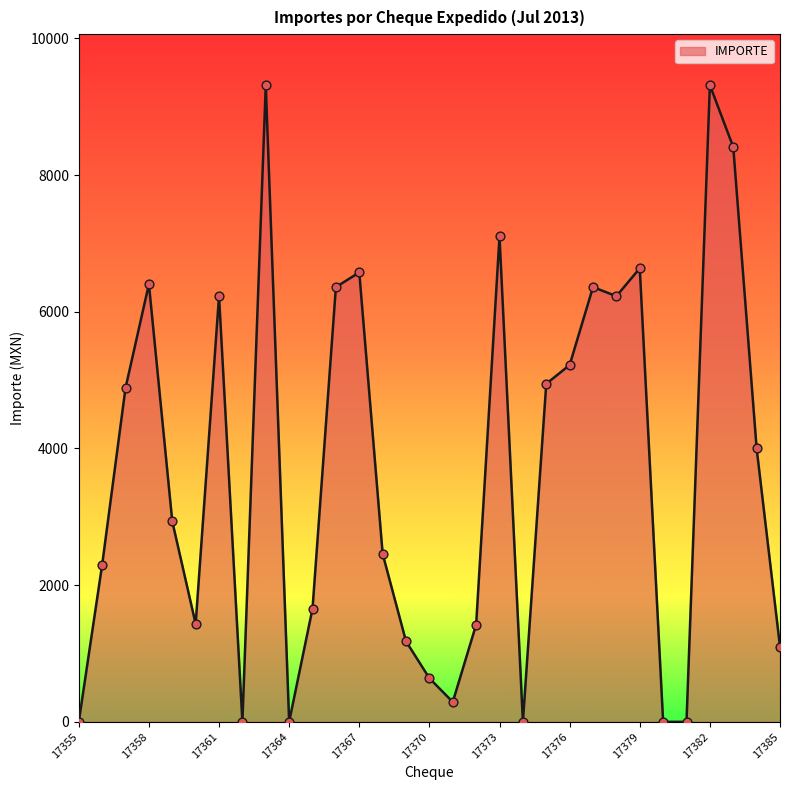

What is the greatest value displayed?

9315.1